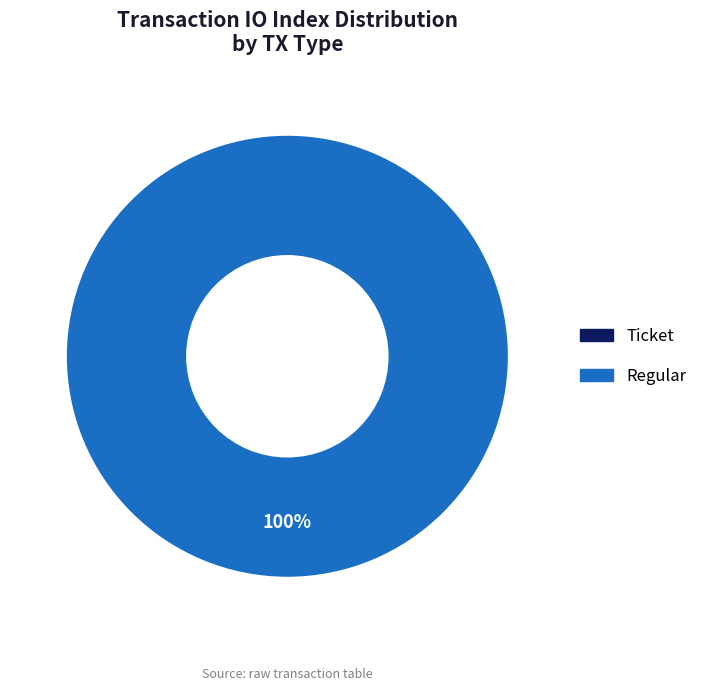

Which slice represents more than half of the pie?

Regular (tx_type, io_index=10)